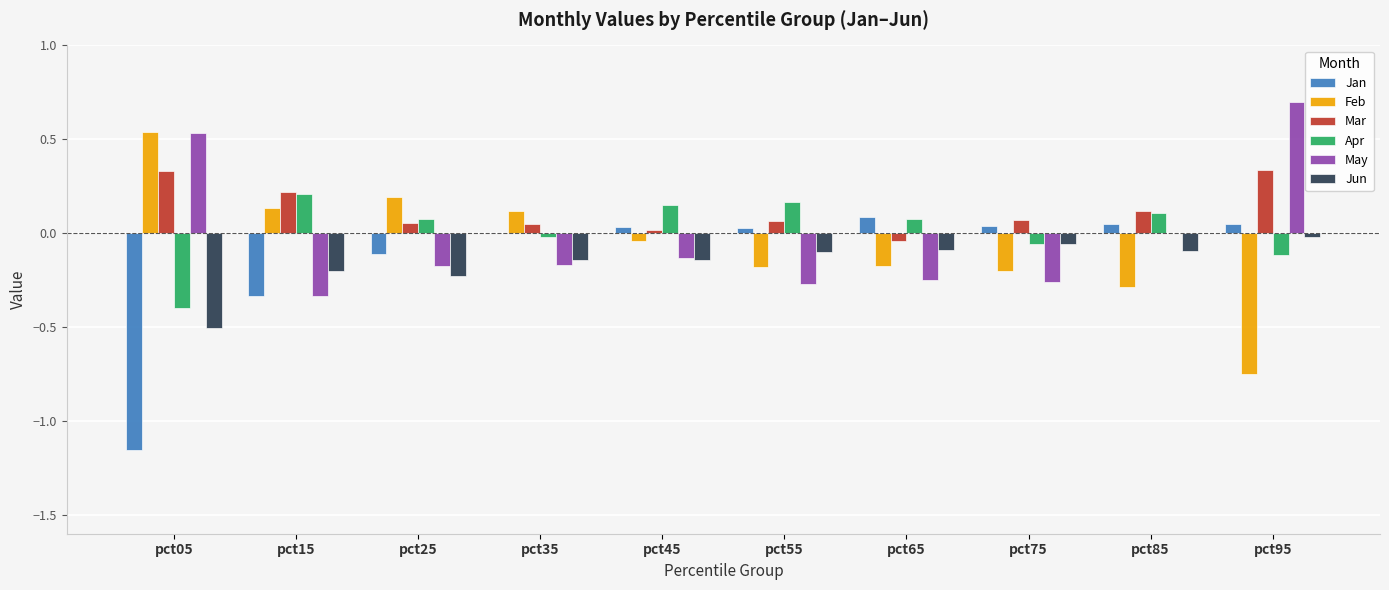

Where is Mar nearest to the value 0?

pct45